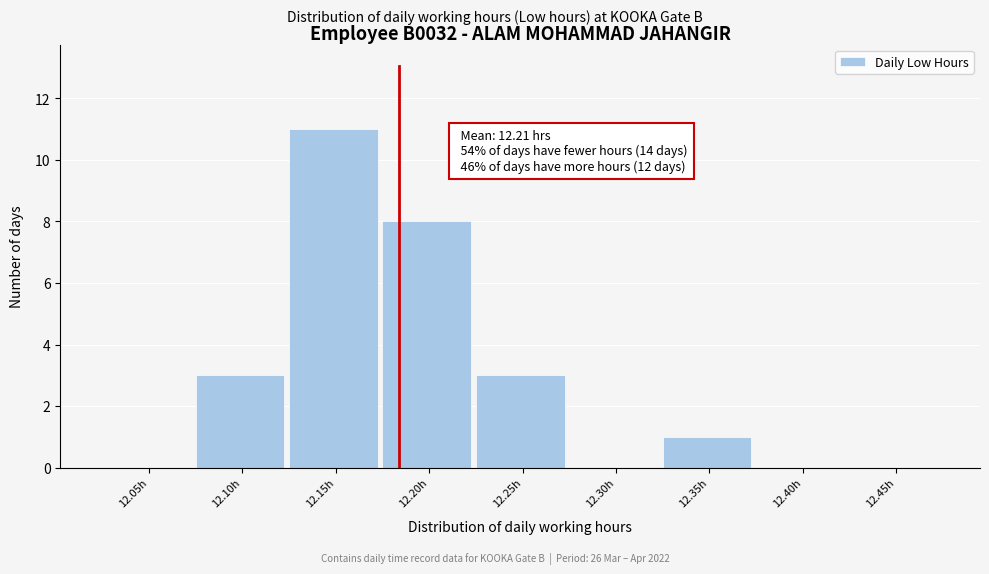

What is the maximum value shown in the chart?

11